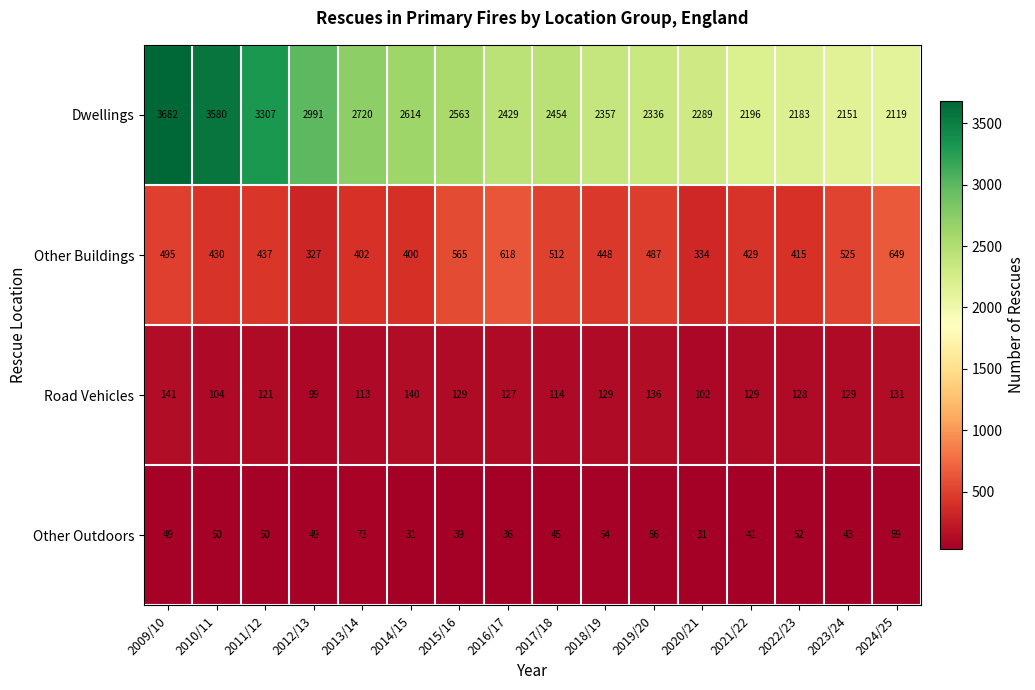

How many categories are shown in the chart?

16